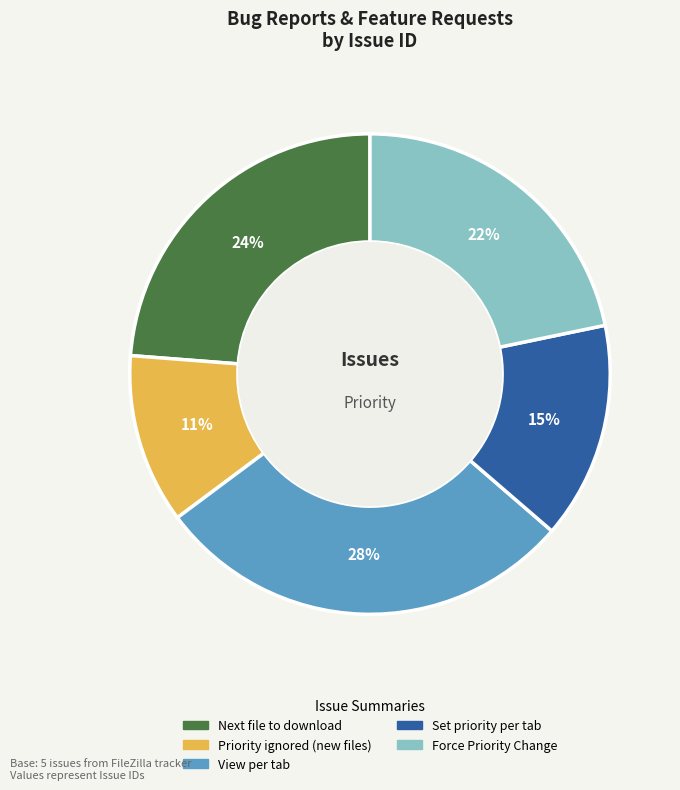

Is it true that Priority ignored (new files) is 1% of the pie?

False